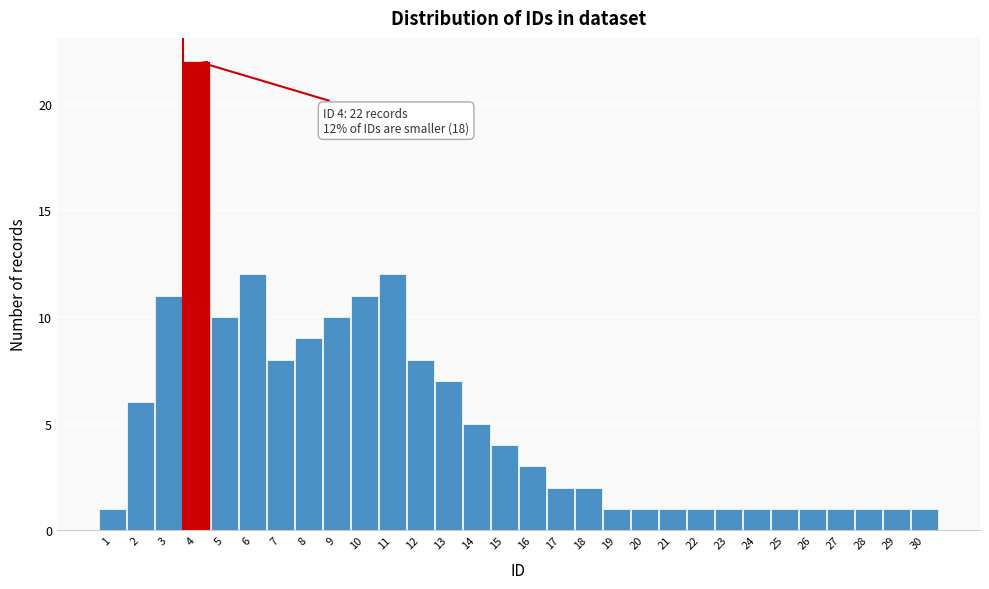

Reading right to left, transcribe all the data shown in this chart.

30=1	29=1	28=1	27=1	26=1	25=1	24=1	23=1	22=1	21=1	20=1	19=1	18=2	17=2	16=3	15=4	14=5	13=7	12=8	11=12	10=11	9=10	8=9	7=8	6=12	5=10	4=22	3=11	2=6	1=1